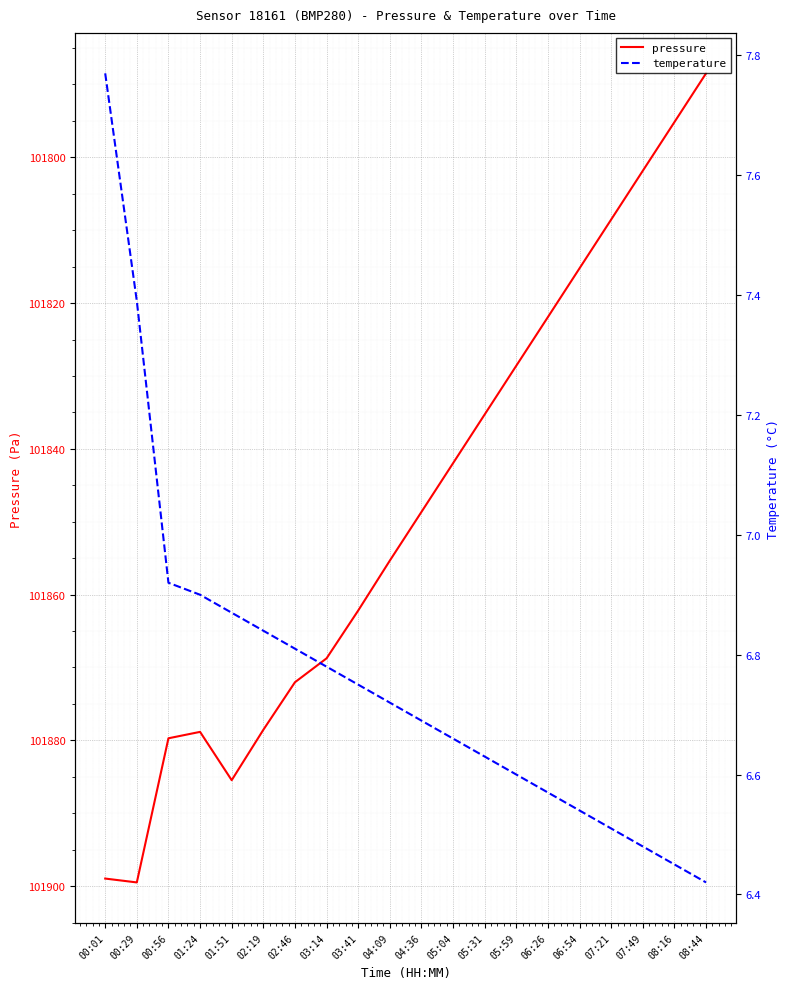

What is the label of the 3rd point from the left?

00:56